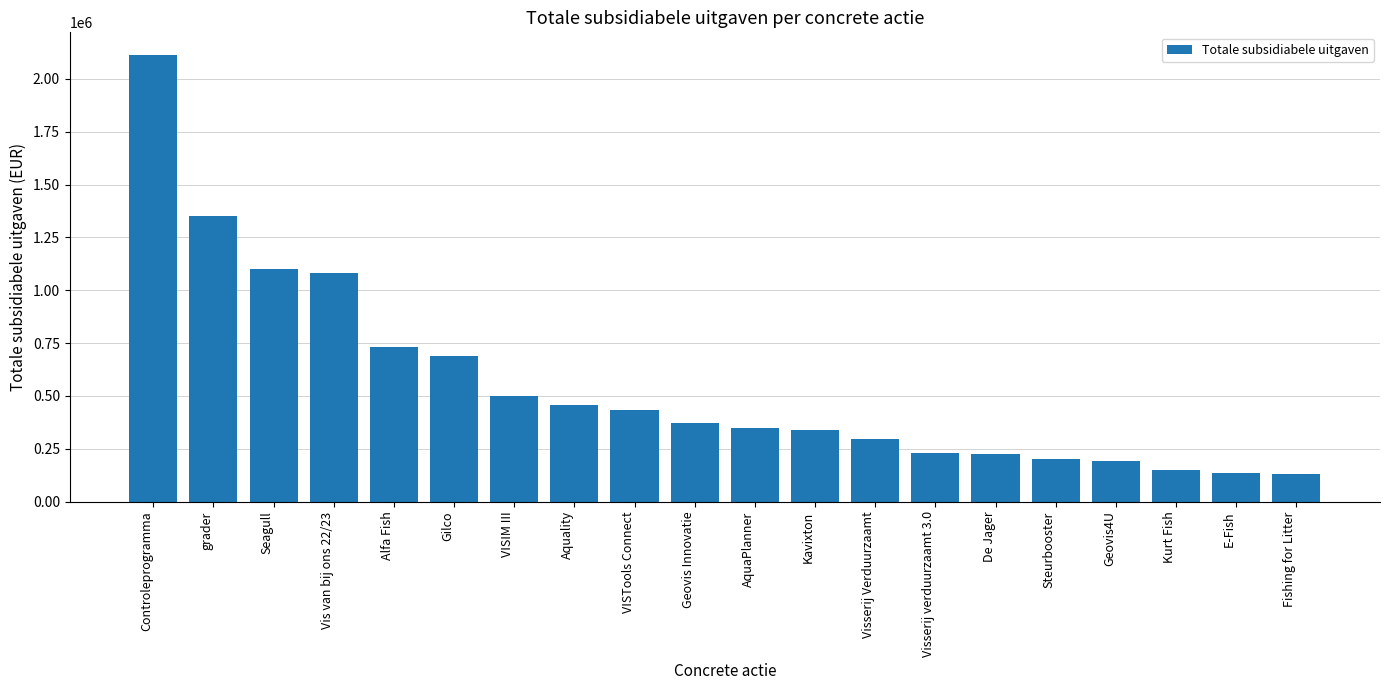

What is the change in value from Gilco to De Jager?

-464554.1